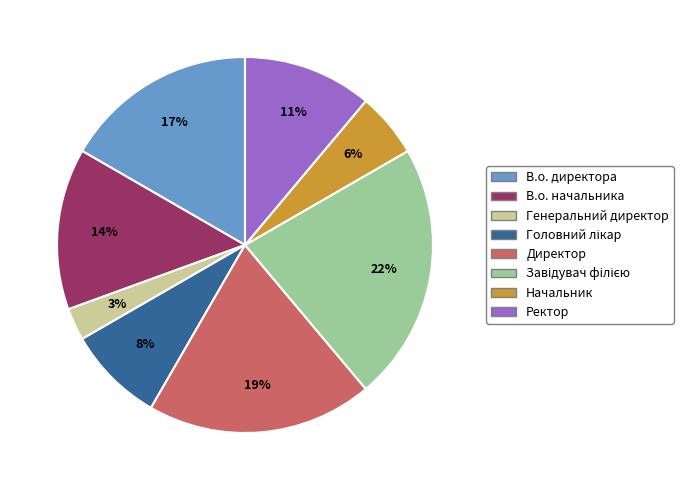

What is the smallest slice in the pie chart?

Генеральний директор